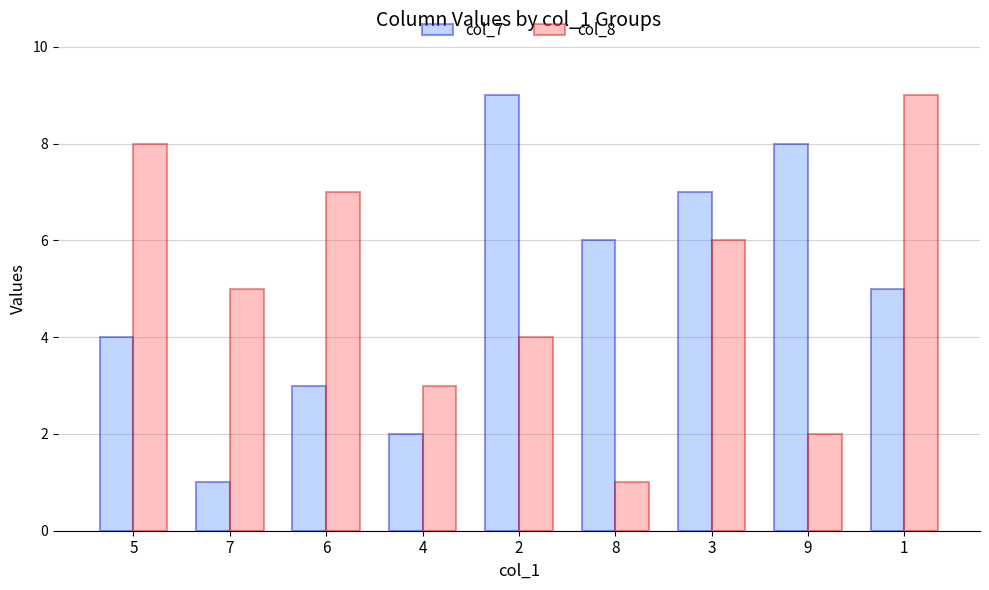

The value of col_8 at 9 is 4. True or false?

False